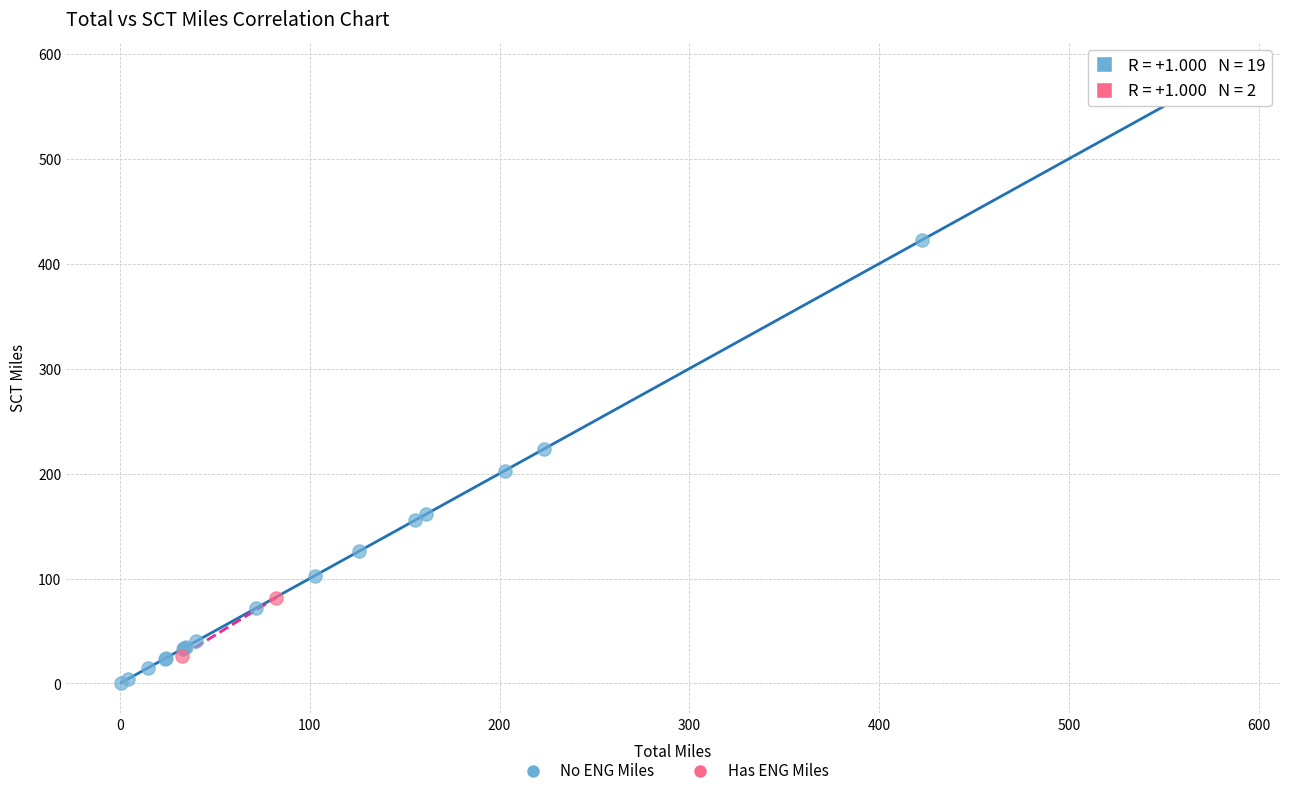

Which series has the largest Y range (max minus min)?

No ENG Miles